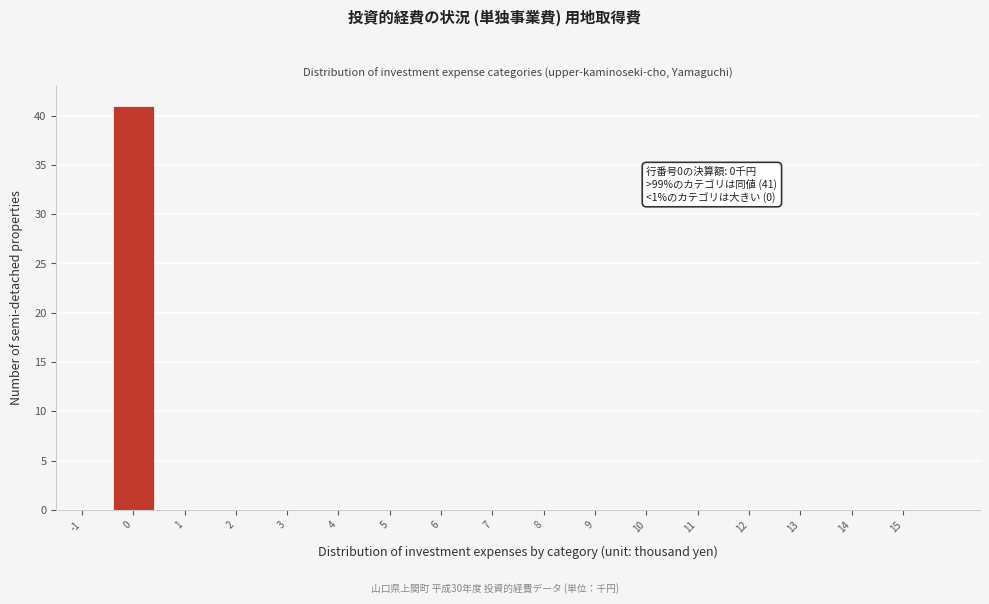

Reading left to right, list all the values displayed in this chart.

-1=0	0=41	1=0	2=0	3=0	4=0	5=0	6=0	7=0	8=0	9=0	10=0	11=0	12=0	13=0	14=0	15=0